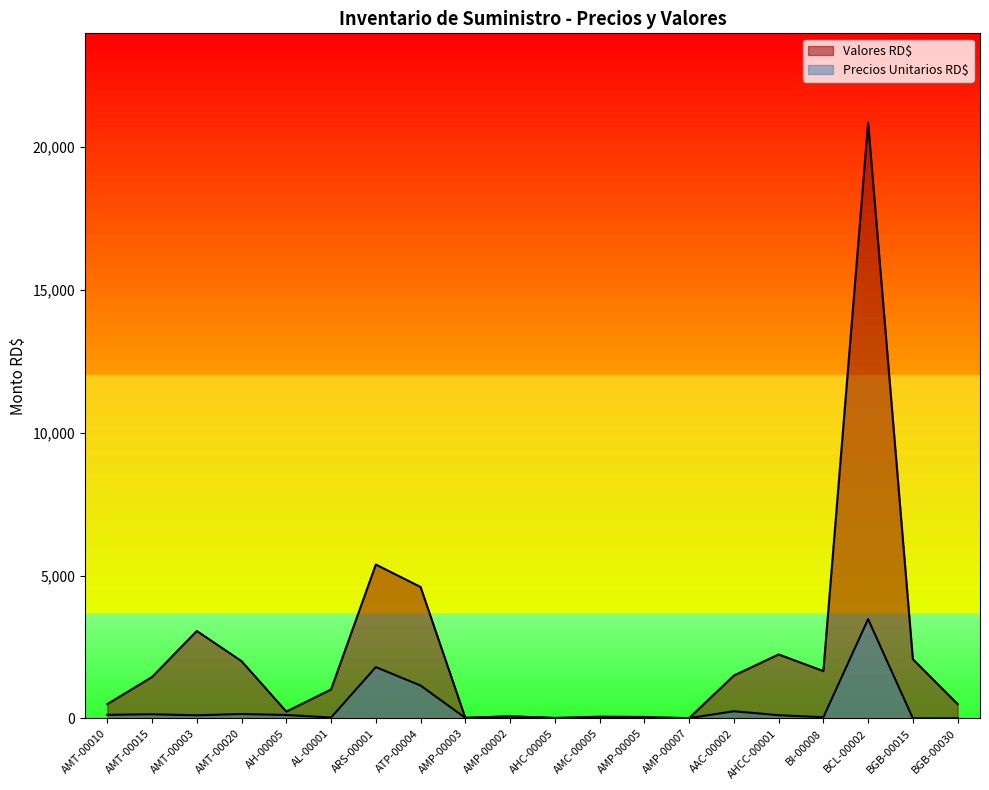

What is the label of the 12th point from the right?

AMP-00003